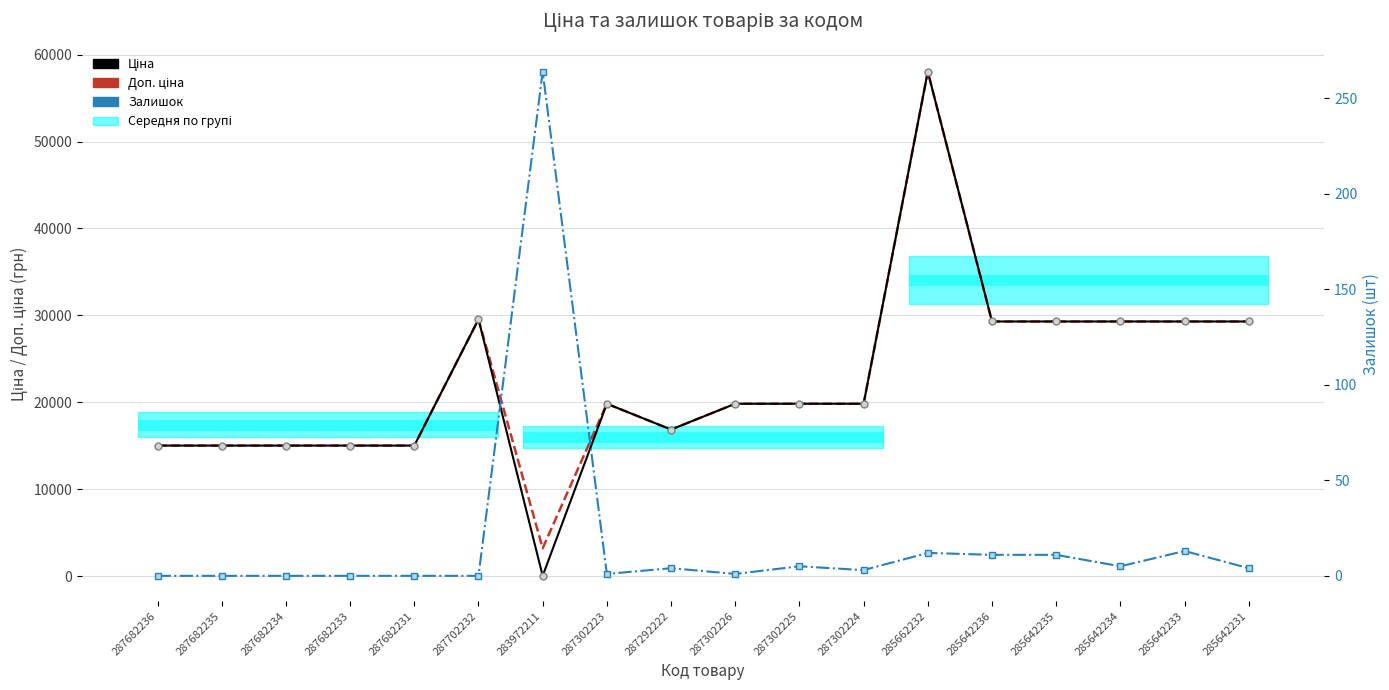

Read the Доп. ціна value at 287682236.

15019.2